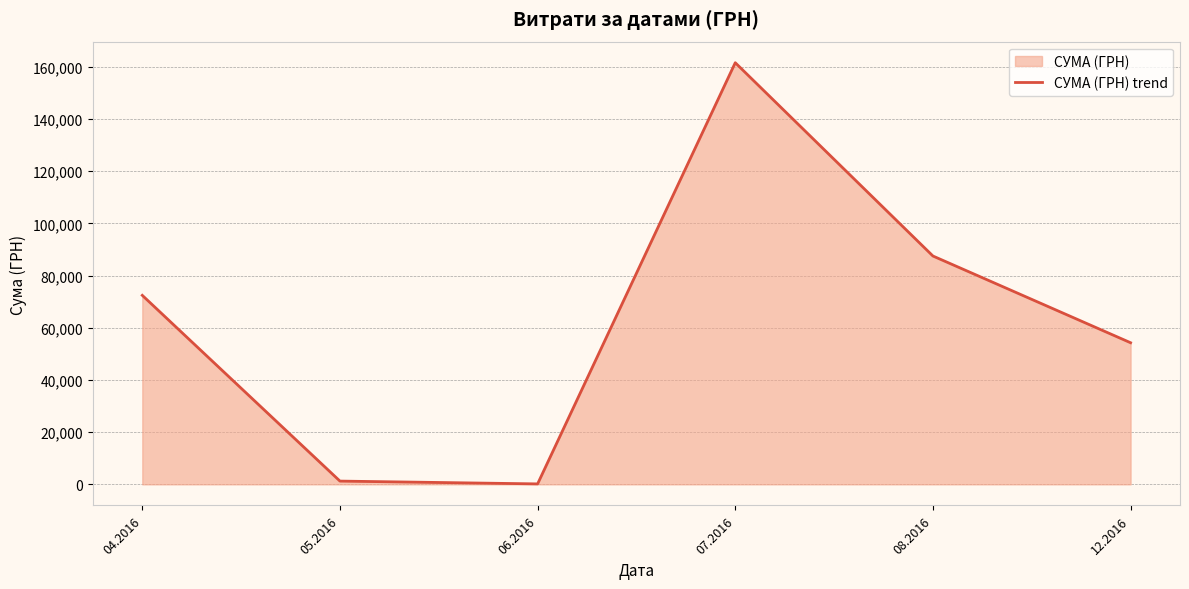

How many points are lower than both their immediate neighbors (excluding endpoints)?

1